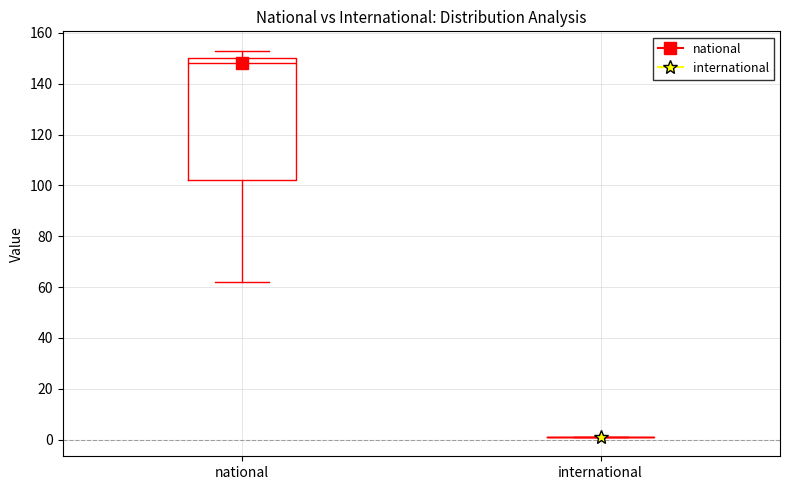

Where does the lower whisker of the box for national end on the y-axis? The values are not printed on the chart, so give them approximately, as read against the axis.

62